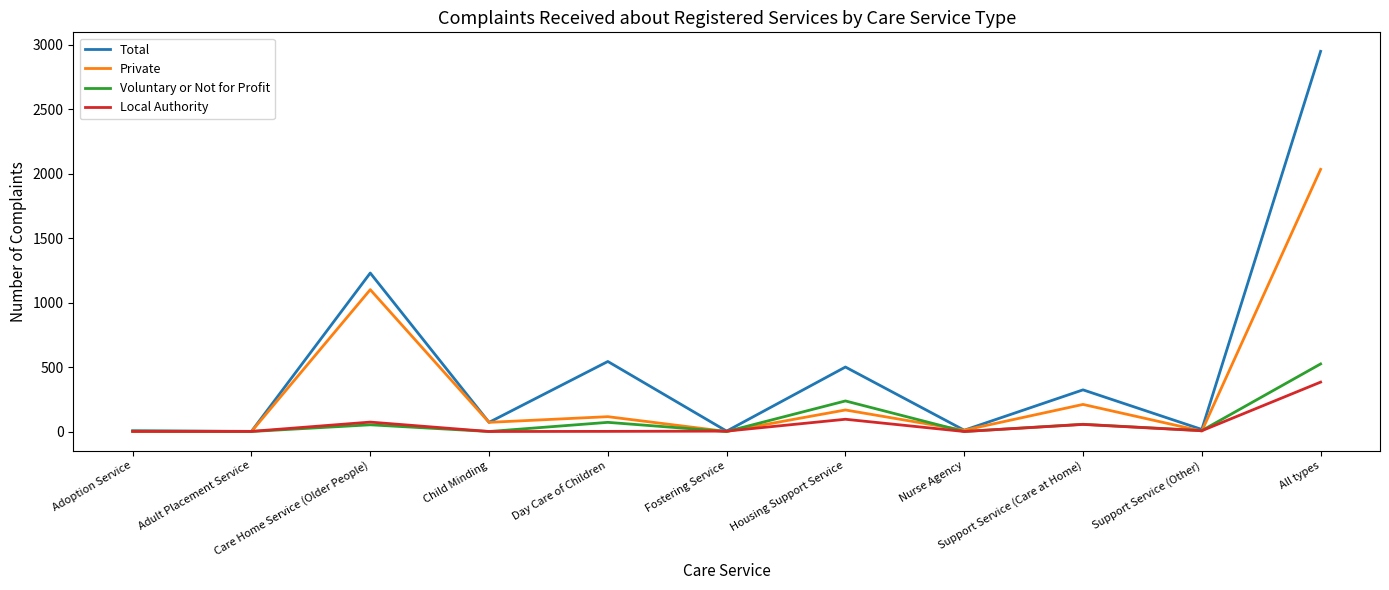

Between Adoption Service and Day Care of Children, which series saw the biggest shift?

Total